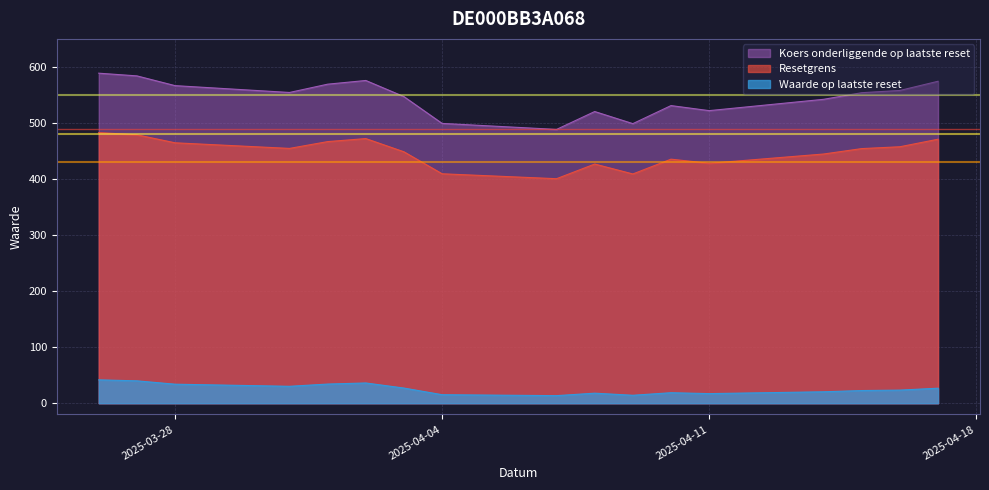

What is the minimum value shown in the chart?

13.5